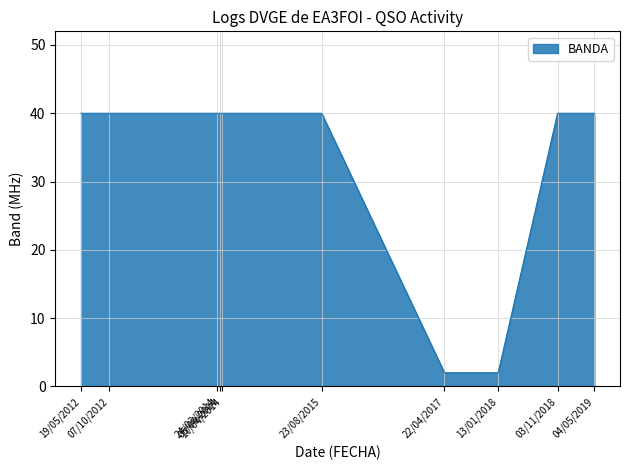

What is the smallest value displayed?

2